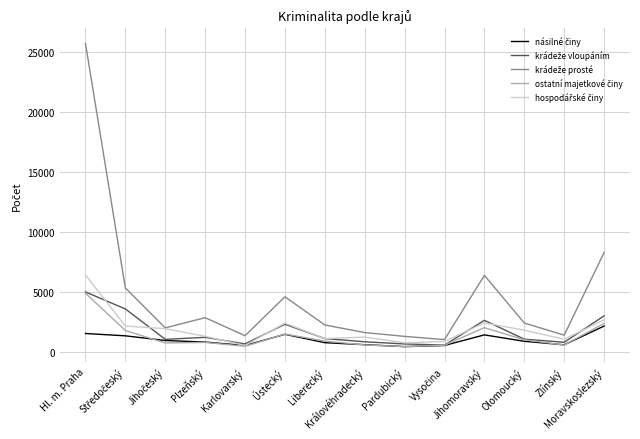

True or false: ostatní majetkové činy and krádeže vloupáním cross at least once.

False